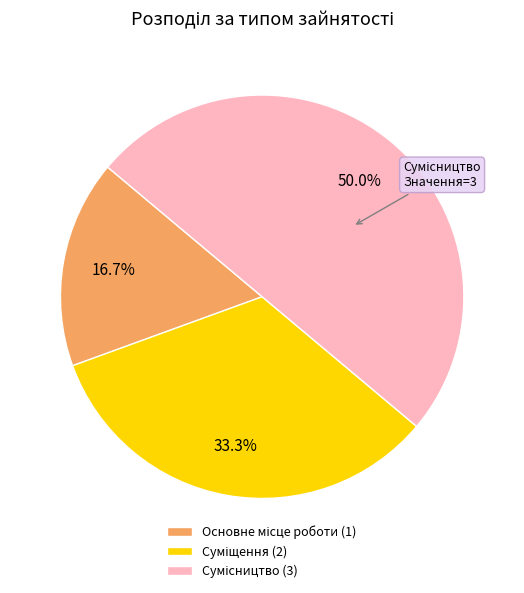

The Сумісництво slice represents 50% of the pie. True or false?

True